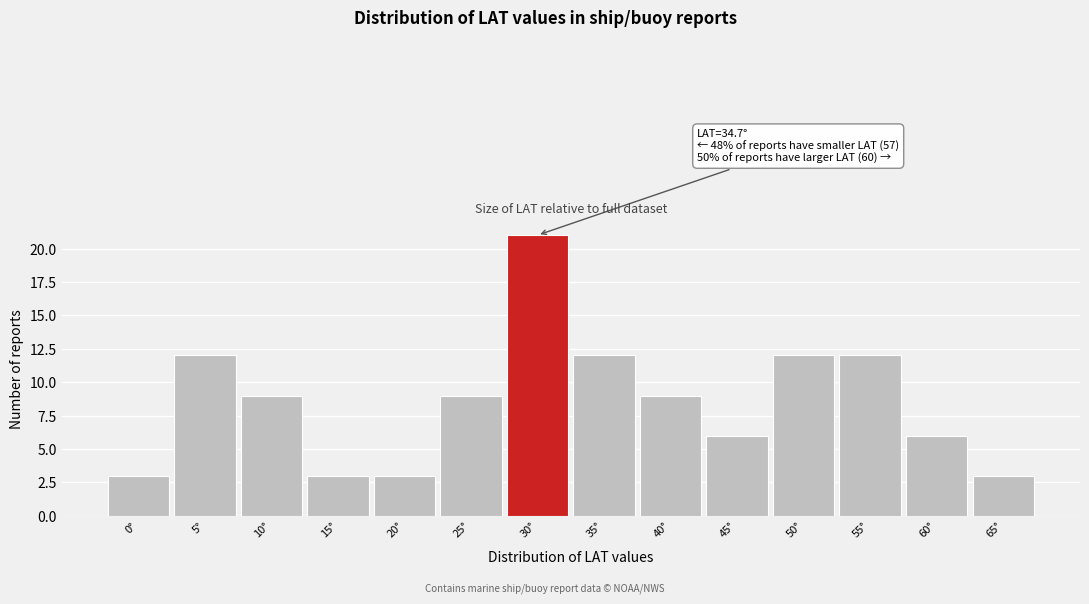

Reading left to right, transcribe all the data shown in this chart.

3	12	9	3	3	9	21	12	9	6	12	12	6	3